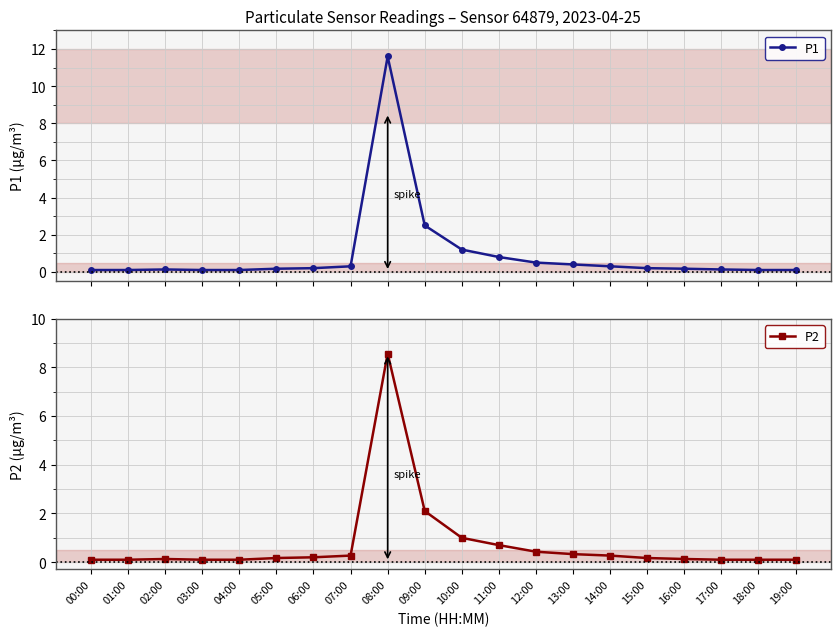

What is the difference between the second highest and minimum values in the P1 series?

2.4